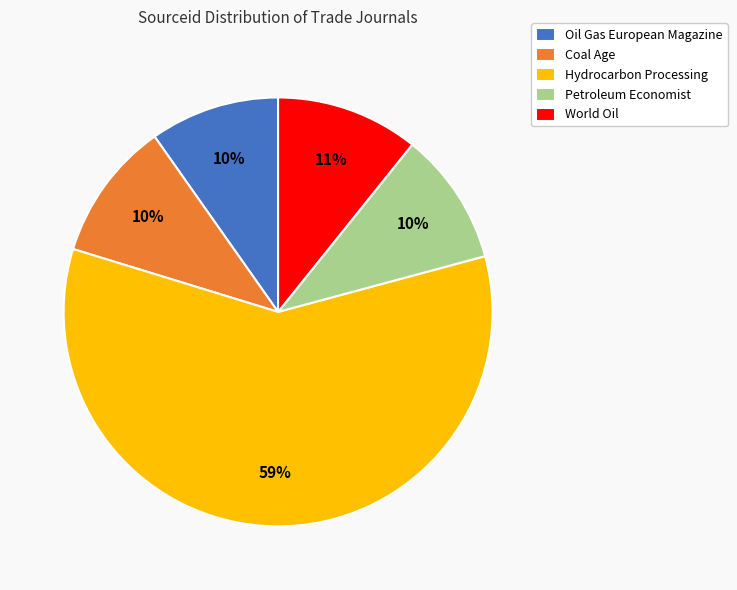

Is it true that Hydrocarbon Processing is 50% of the pie?

False